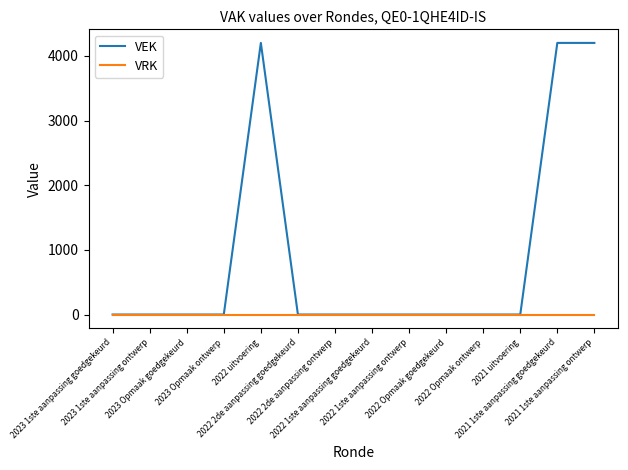

What is the sum of all VEK values?

12600